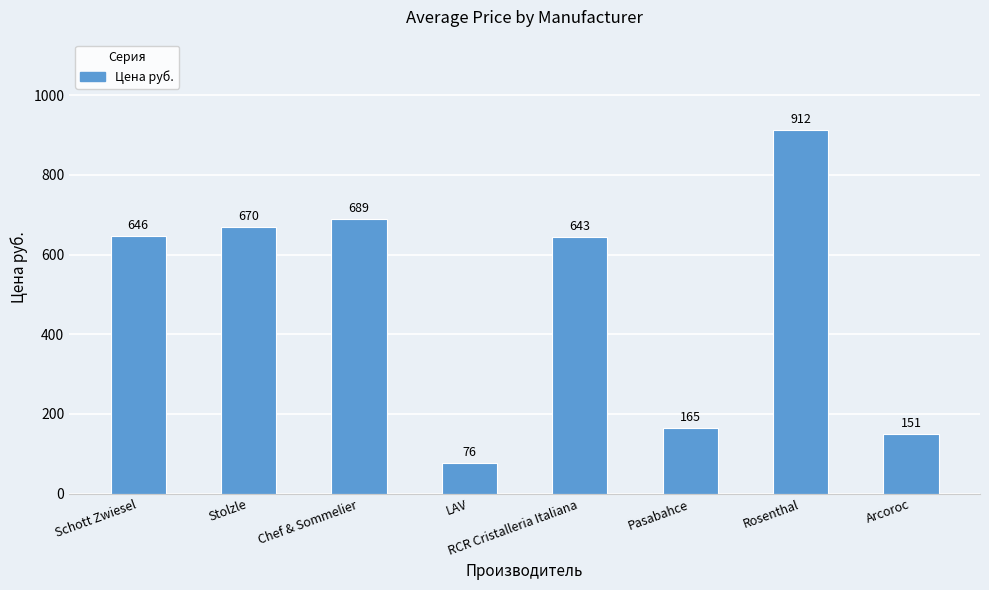

Rank the categories by value from highest to lowest.

Rosenthal, Chef & Sommelier, Stolzle, Schott Zwiesel, RCR Cristalleria Italiana, Pasabahce, Arcoroc, LAV